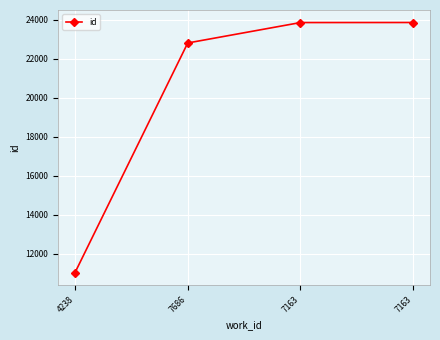

Reading left to right, extract all data points from this chart.

11042	22813	23860	23863